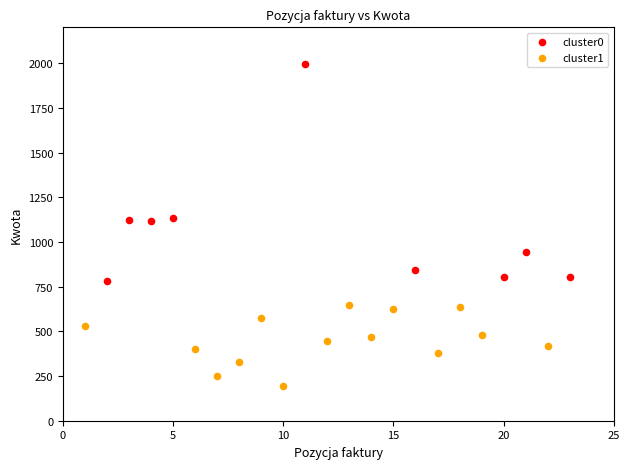

Which series has the largest Y range (max minus min)?

cluster0